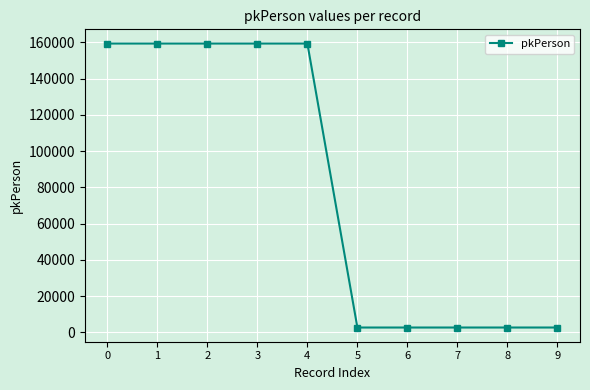

What is the difference between the second highest and second lowest values?

156736